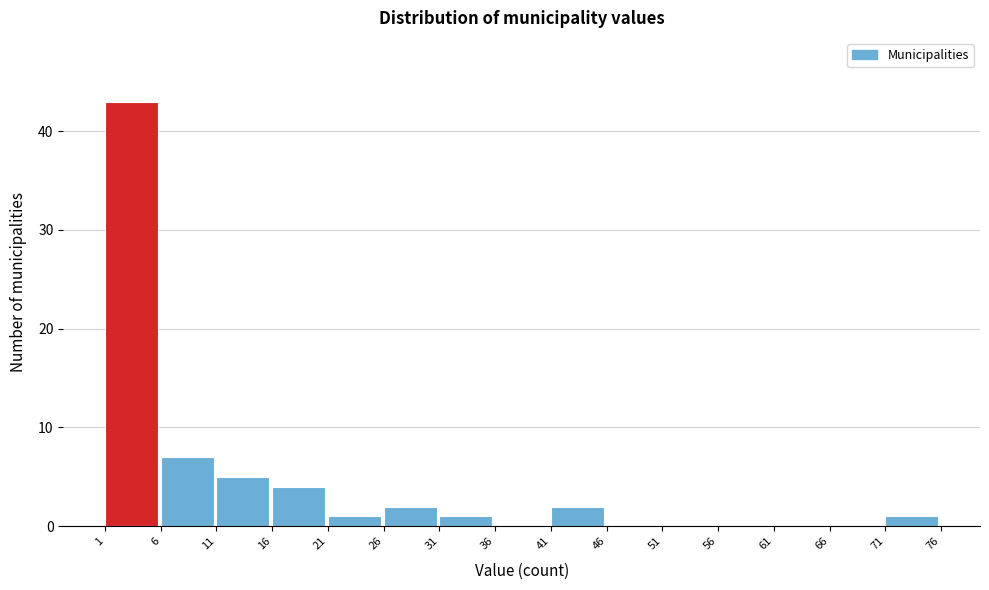

Reading left to right, list every bar in this chart as the range it spans on the x-axis followed by its height. The values are not printed on the chart, so give them approximately, as read against the axis.

1 to 6: 43
6 to 11: 7
11 to 16: 5
16 to 21: 4
21 to 26: 1
26 to 31: 2
31 to 36: 1
36 to 41: 0
41 to 46: 2
46 to 51: 0
51 to 56: 0
56 to 61: 0
61 to 66: 0
66 to 71: 0
71 to 76: 1